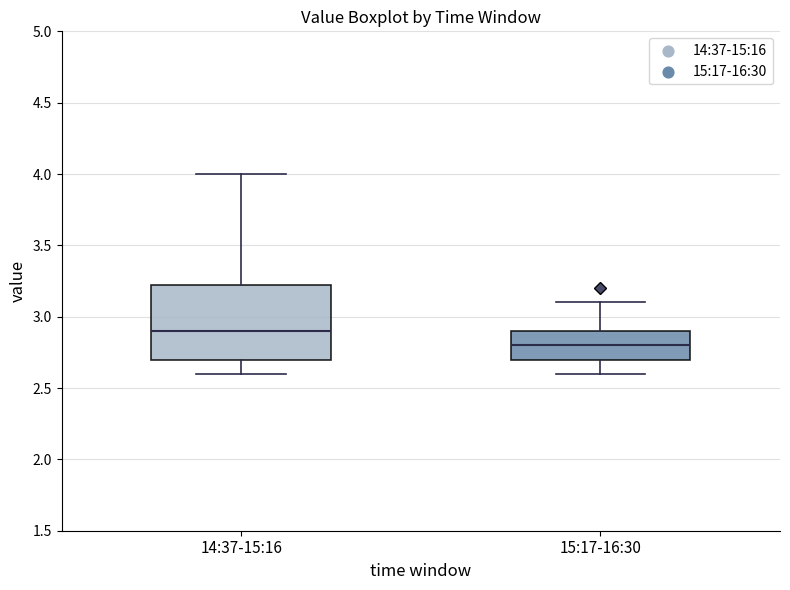

Reading left to right, read every box against the y-axis: the position of its median line, the range the box covers, and the ends of its whiskers. The values are not printed on the chart, so give them approximately, as read against the axis.

14:37-15:16: median 2.90, box 2.70 to 3.25, whiskers 2.60 to 4.00
15:17-16:30: median 2.80, box 2.70 to 2.90, whiskers 2.60 to 3.10